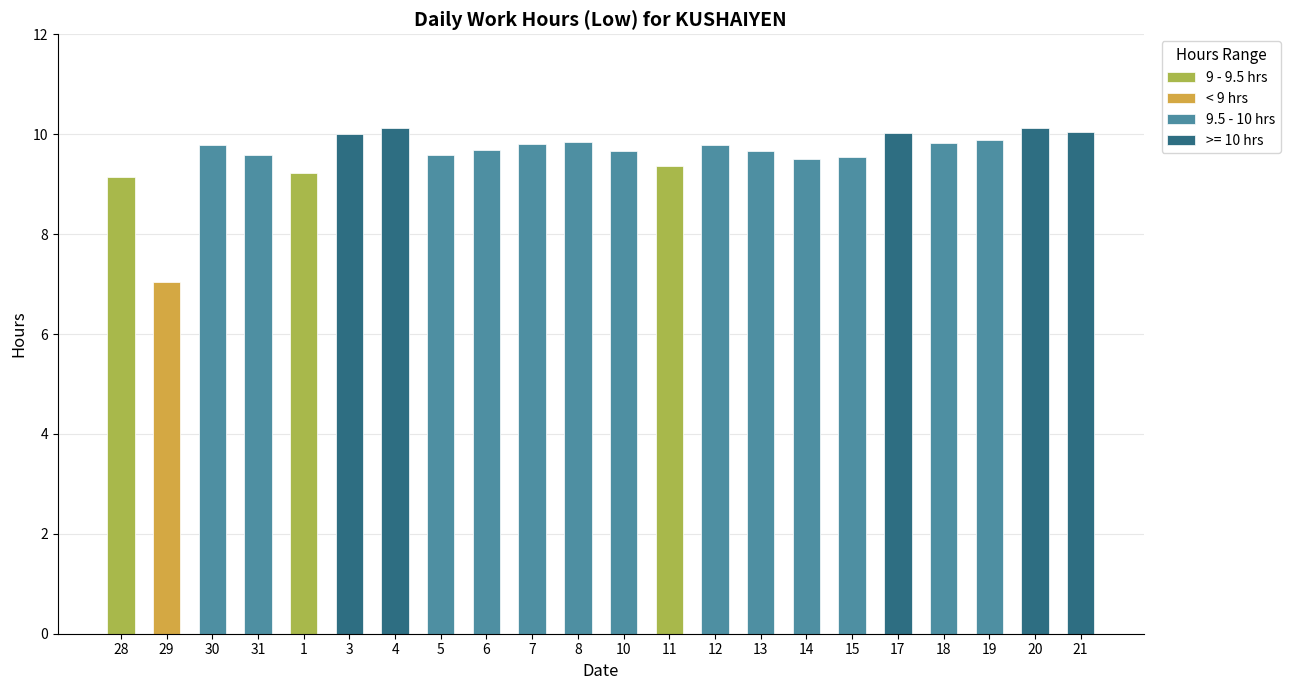

Rank the categories by value from highest to lowest.

4, 20, 21, 17, 3, 19, 8, 18, 7, 30, 12, 6, 13, 10, 5, 31, 15, 14, 11, 1, 28, 29